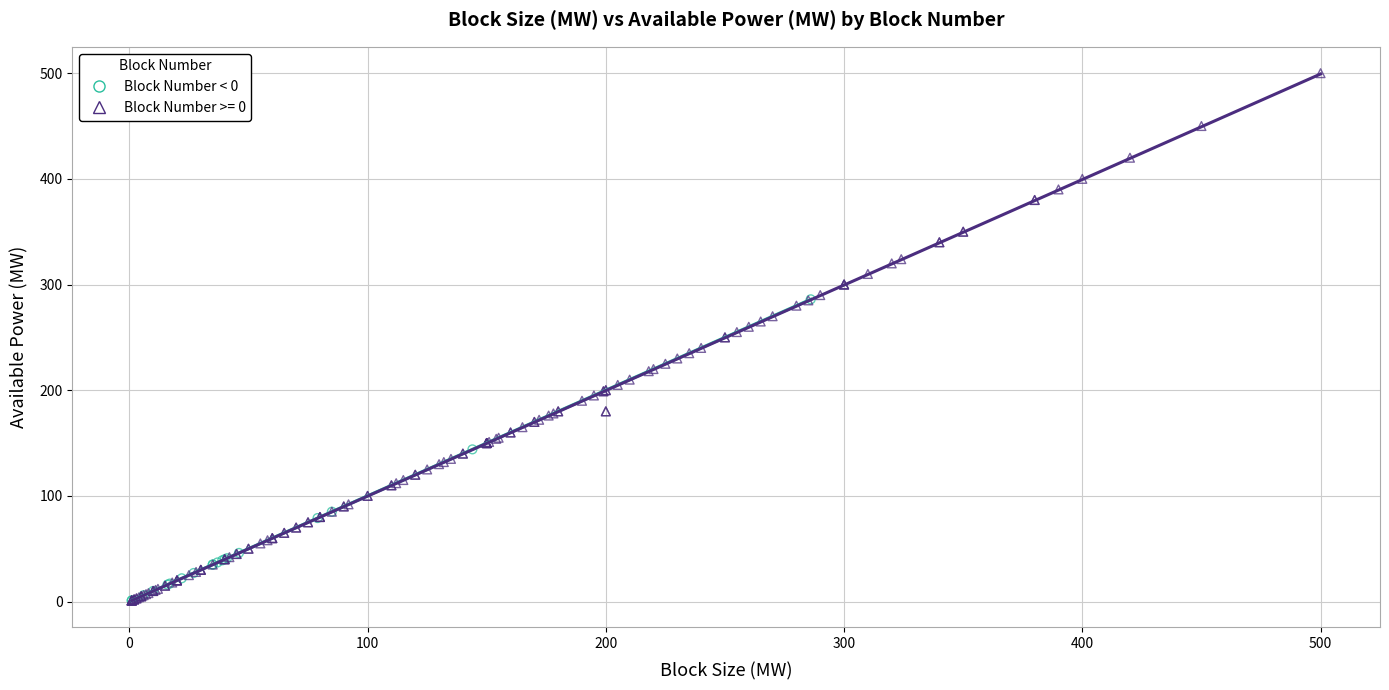

Which series has the largest Y range (max minus min)?

Block Number >= 0